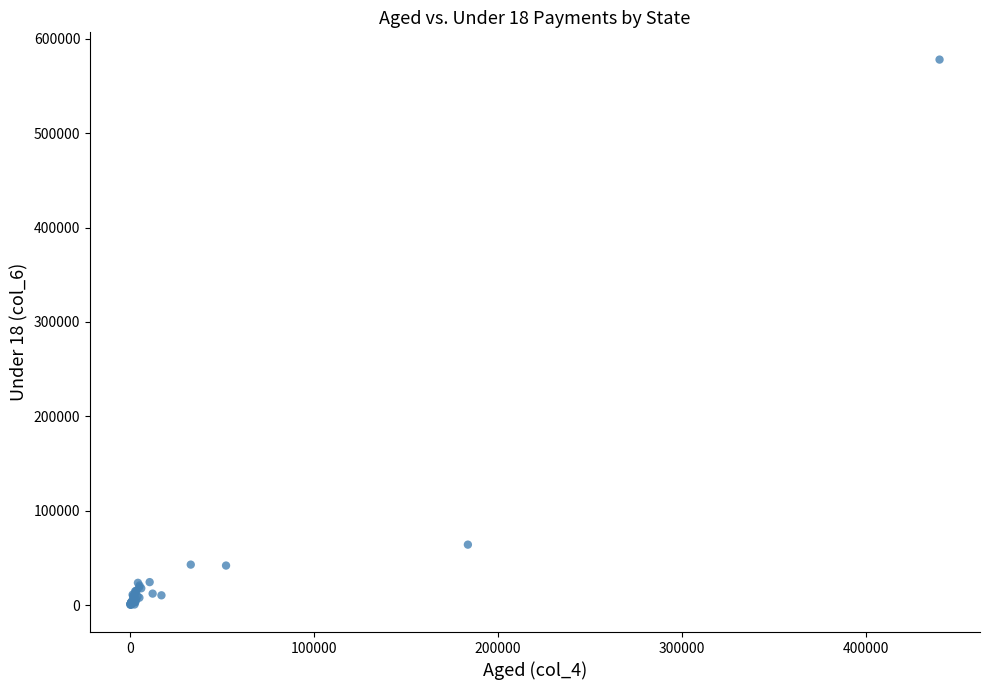

What Y value in the scatter plot is closest to 289149?

64178